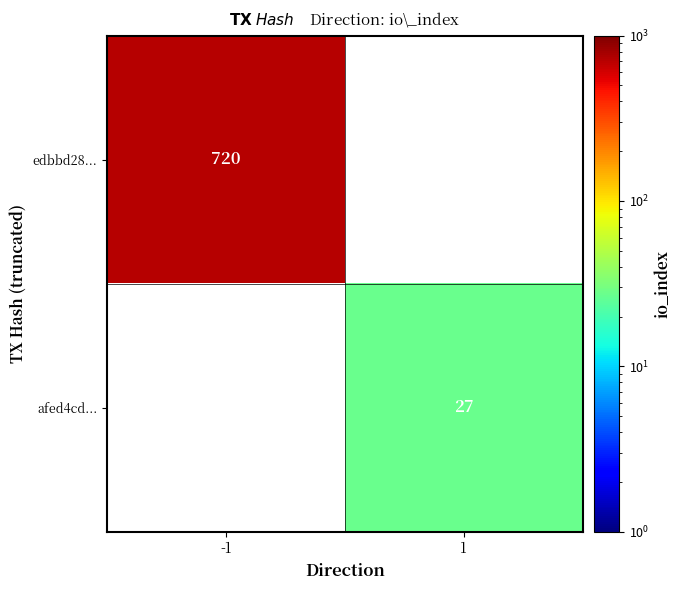

The afed4cd... series shows 27 at 1. True or false?

True